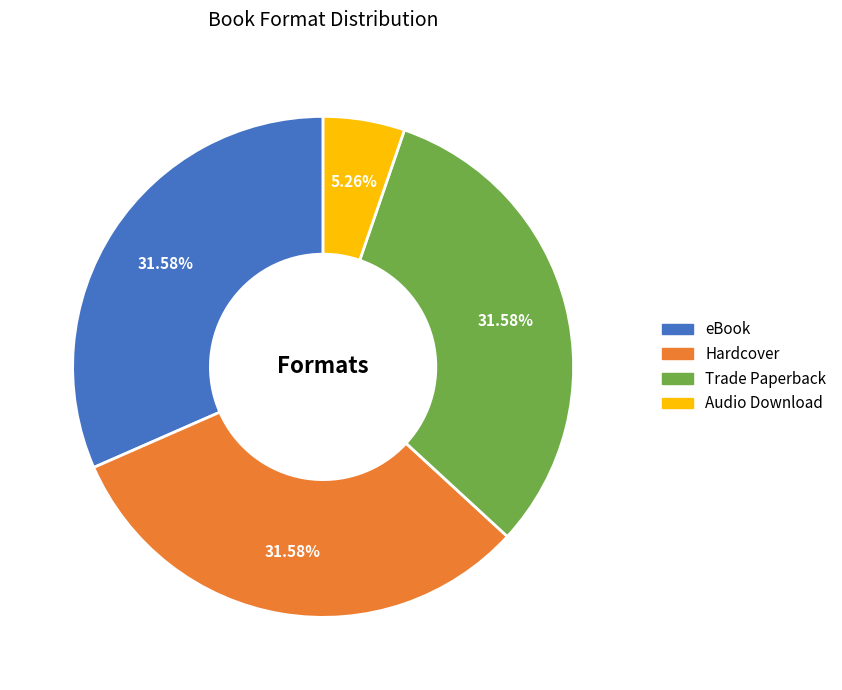

To the nearest percent, what portion does eBook represent?

32%